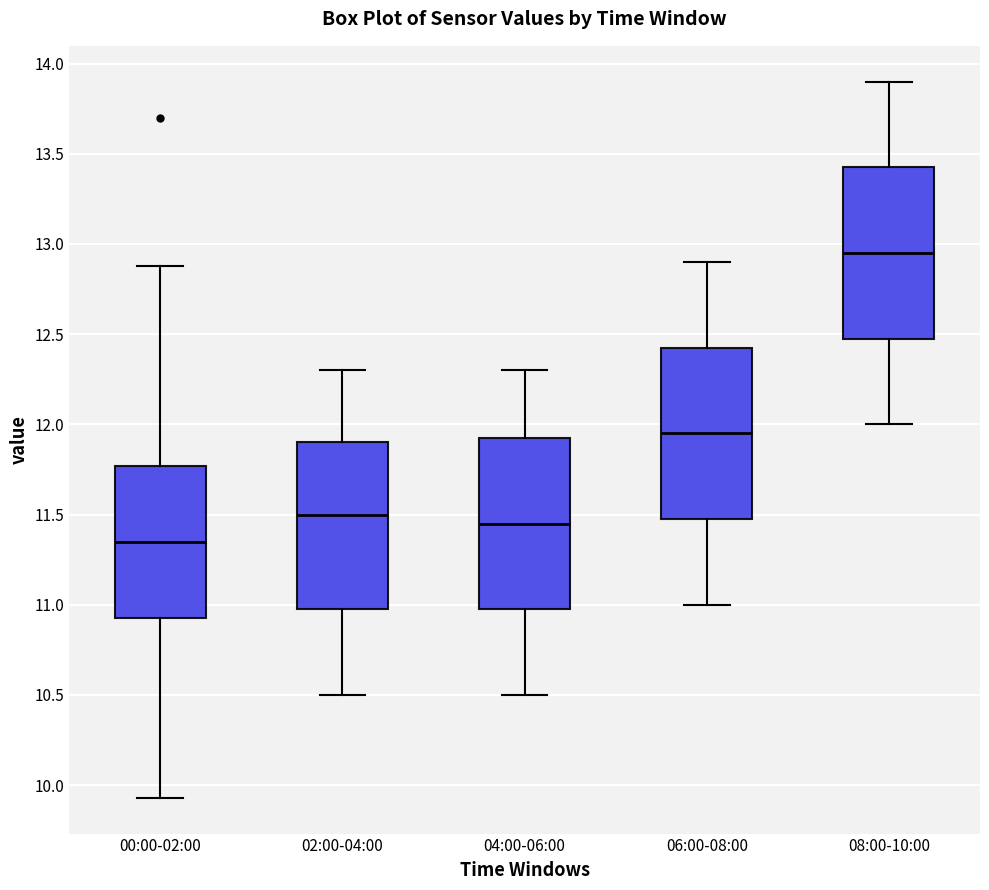

Reading left to right, transcribe this box plot: for each box, give where its median line is, the range the box spans, and where its two whiskers end, as read against the y-axis. The values are not printed on the chart, so give them approximately, as read against the axis.

00:00-02:00: median 11.35, box 10.95 to 11.75, whiskers 9.95 to 12.90
02:00-04:00: median 11.50, box 11.00 to 11.90, whiskers 10.50 to 12.30
04:00-06:00: median 11.45, box 11.00 to 11.95, whiskers 10.50 to 12.30
06:00-08:00: median 11.95, box 11.50 to 12.45, whiskers 11.00 to 12.90
08:00-10:00: median 12.95, box 12.50 to 13.45, whiskers 12.00 to 13.90